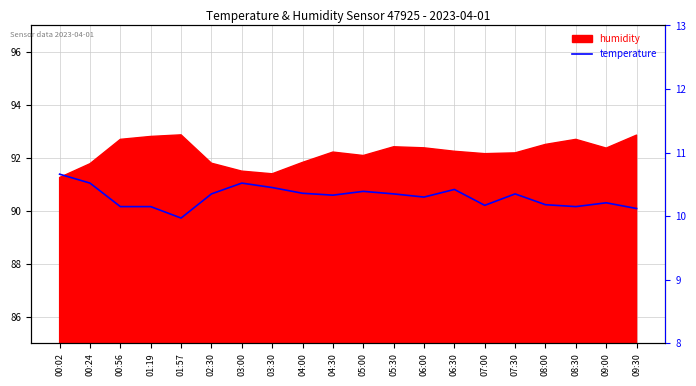

What is the label of the 18th point from the right?

00:56